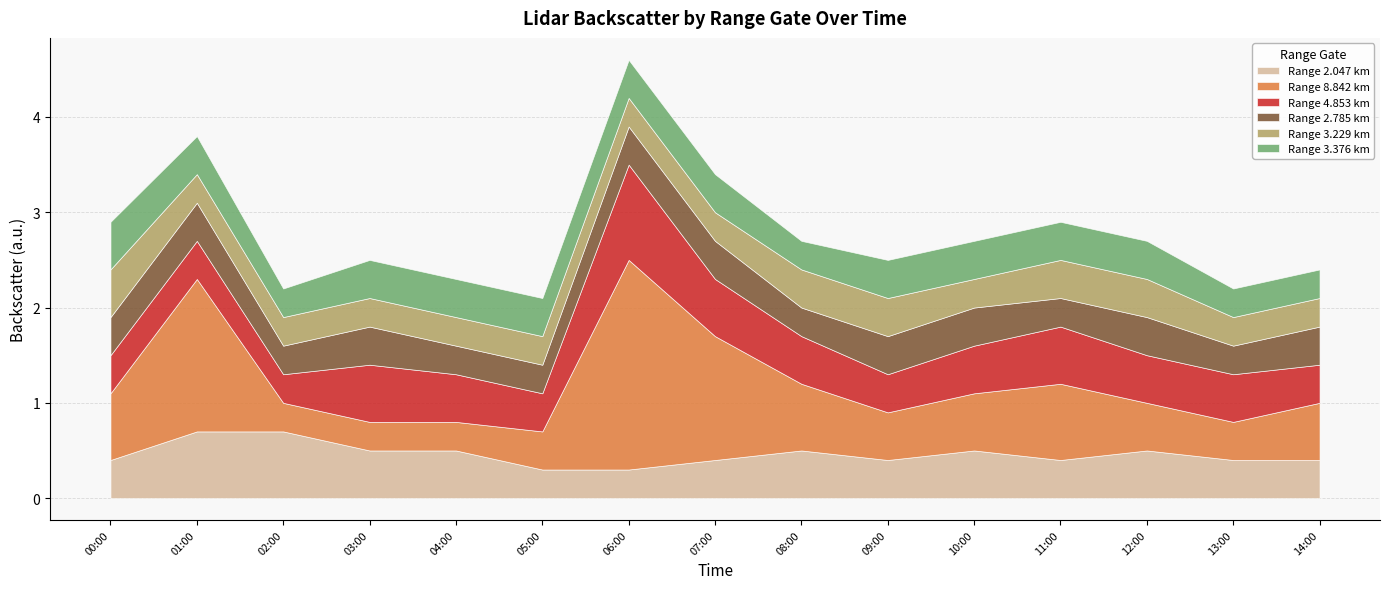

What is the total value across all series at 01:00?

3.8